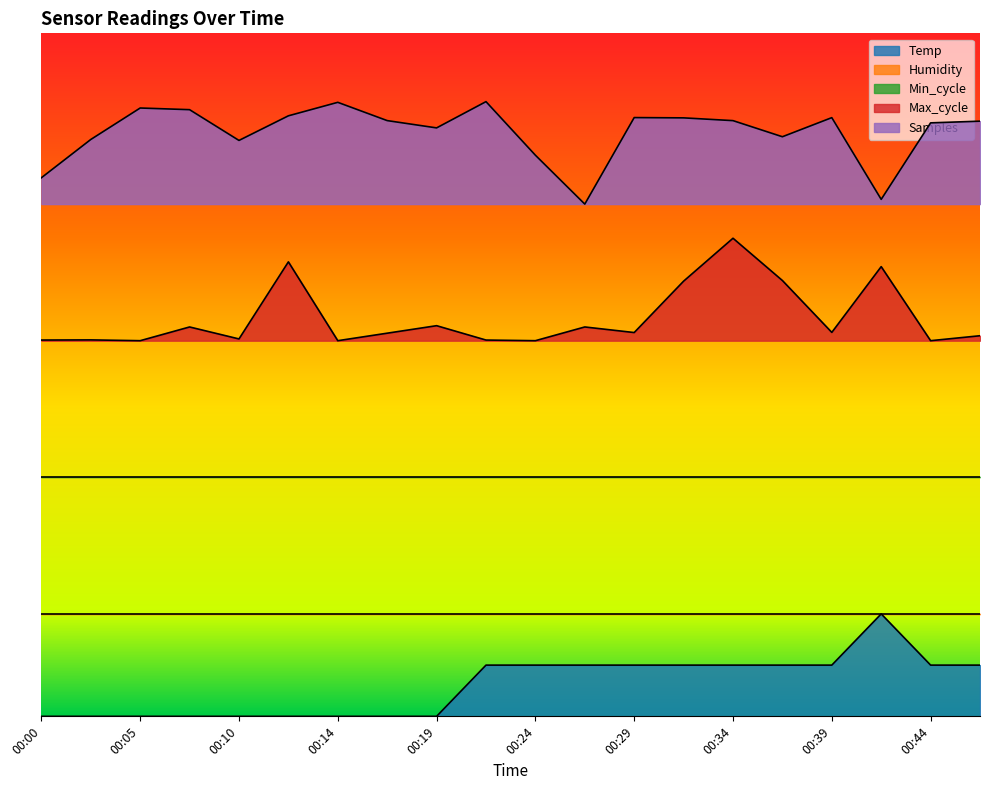

Which series has the largest total across all categories?

Samples